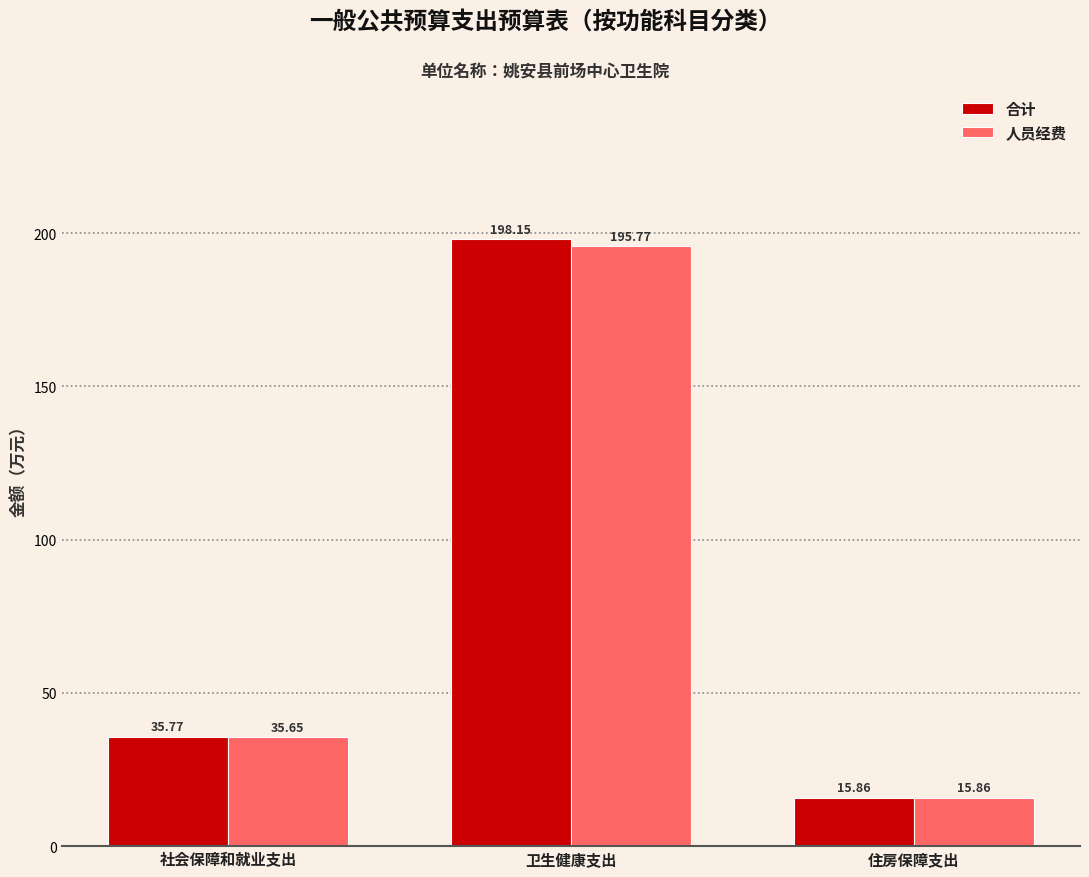

What is the label of the 3rd bar from the right?

社会保障和就业支出